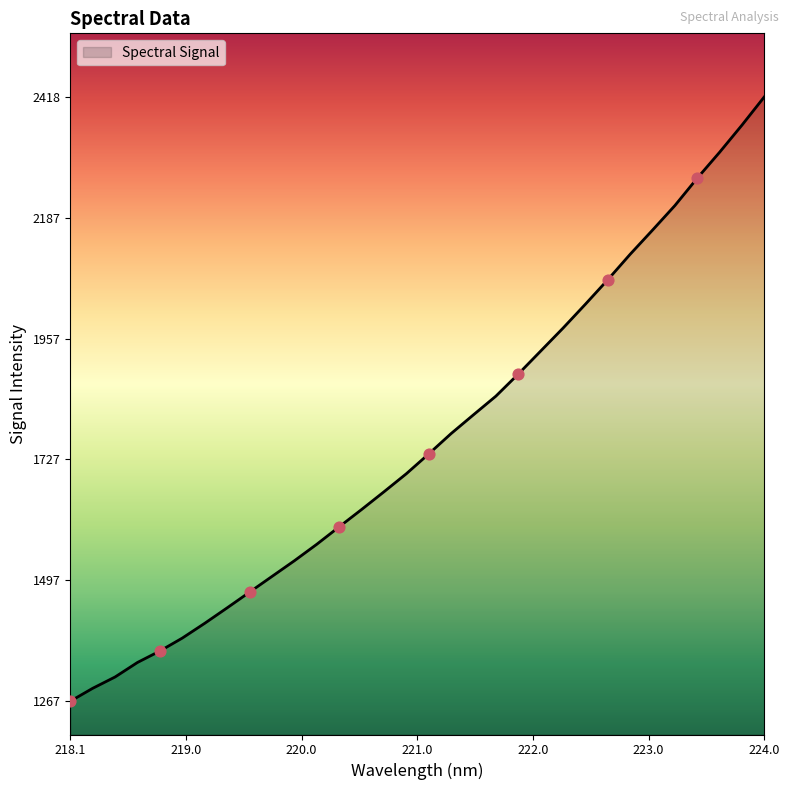

What is the difference between the maximum and minimum values?

1150.5